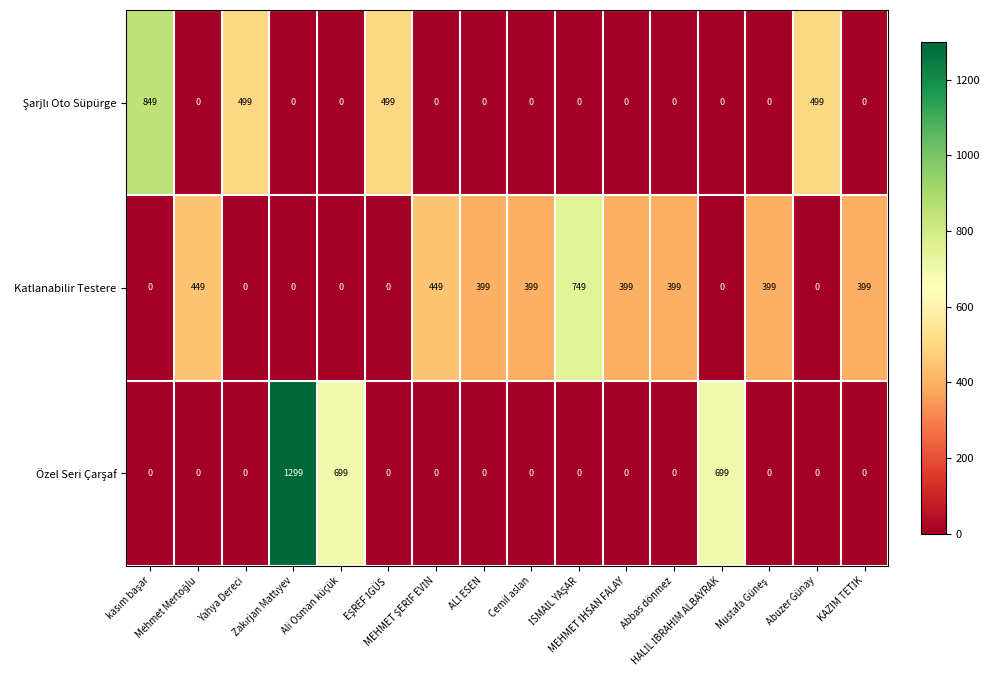

At how many categories does at least one series exceed 568?

5